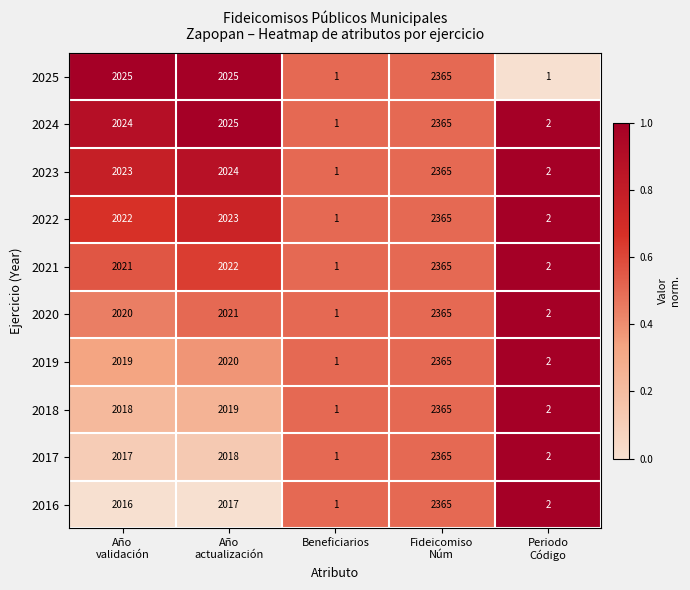

What is the difference between the maximum and minimum values in the 2019 series?

2364